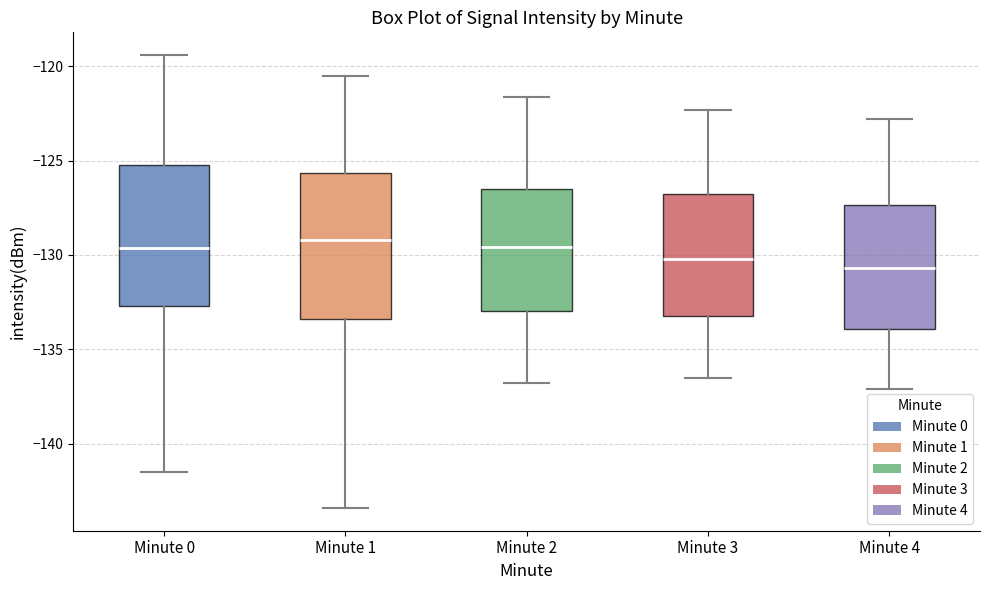

Reading left to right, transcribe this box plot: for each box, give where its median line is, the range the box spans, and where its two whiskers end, as read against the y-axis. The values are not printed on the chart, so give them approximately, as read against the axis.

Minute 0: median -129.5, box -132.5 to -125.0, whiskers -141.5 to -119.5
Minute 1: median -129.0, box -133.5 to -125.5, whiskers -143.5 to -120.5
Minute 2: median -129.5, box -133.0 to -126.5, whiskers -137.0 to -121.5
Minute 3: median -130.0, box -133.0 to -126.5, whiskers -136.5 to -122.5
Minute 4: median -130.5, box -134.0 to -127.5, whiskers -137.0 to -123.0